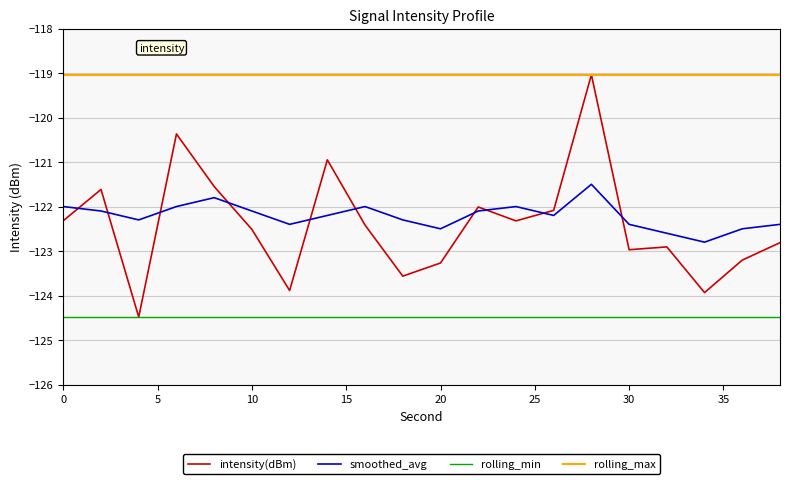

Which series has the largest range (max minus min)?

intensity(dBm)